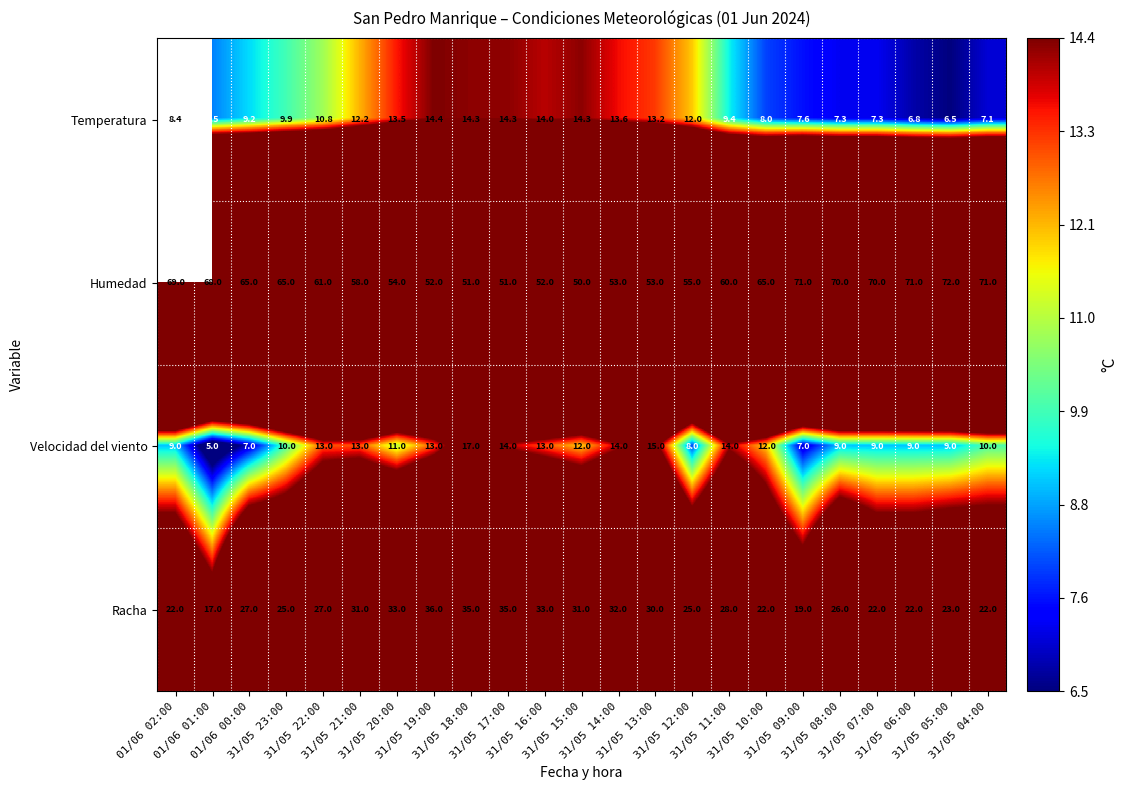

What is the total value across all series at 31/05 06:00?

108.8